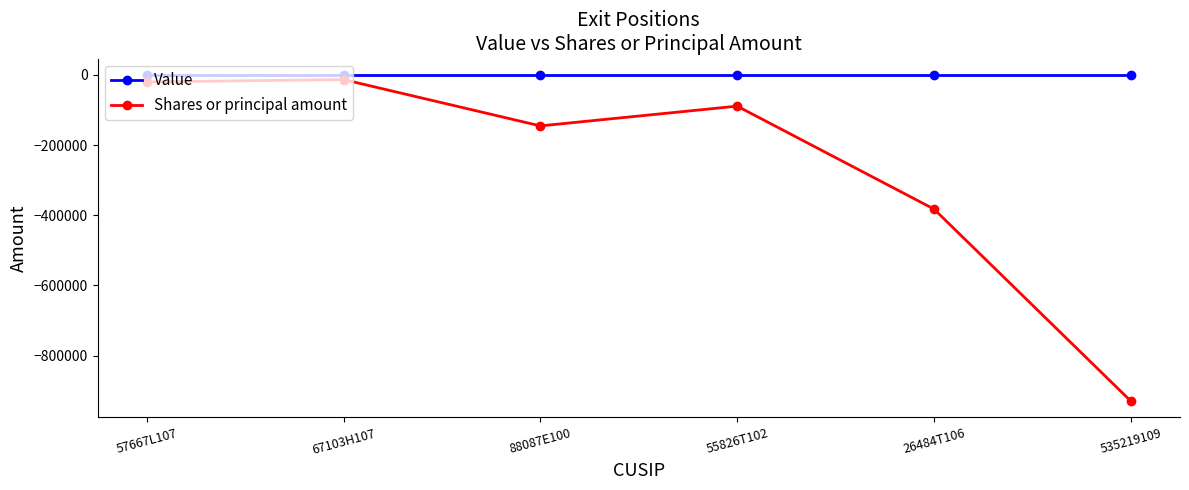

The Shares or principal amount series shows -20238 at 57667L107. True or false?

True